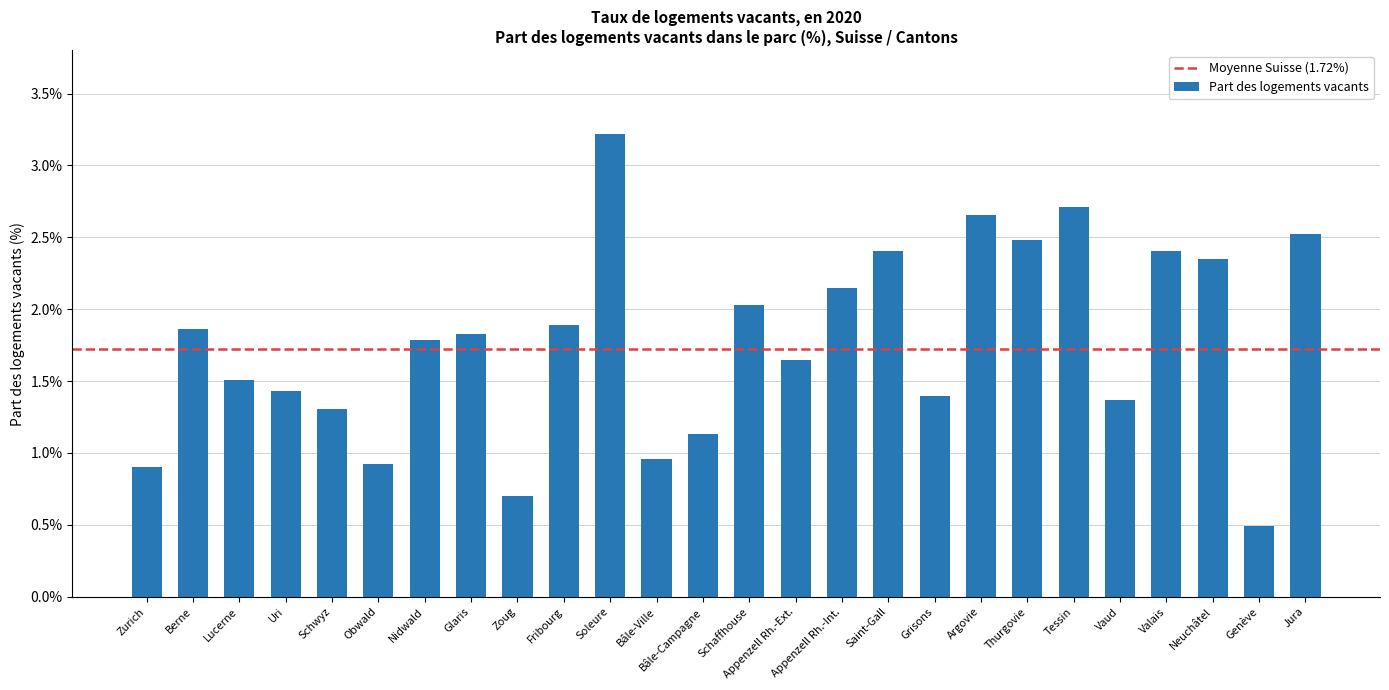

What is the maximum value shown in the chart?

3.2